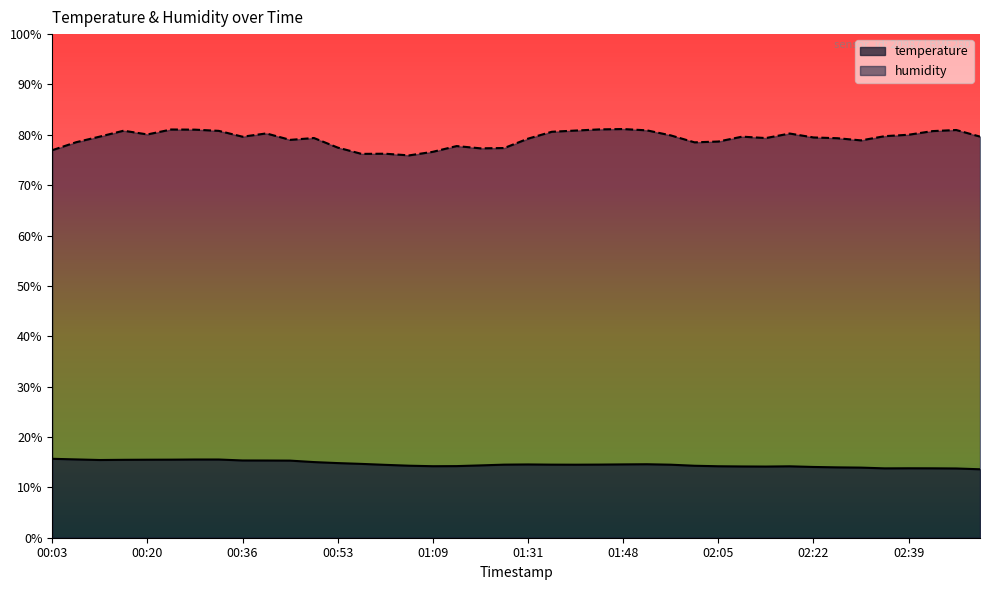

Which series has the largest range (max minus min)?

humidity